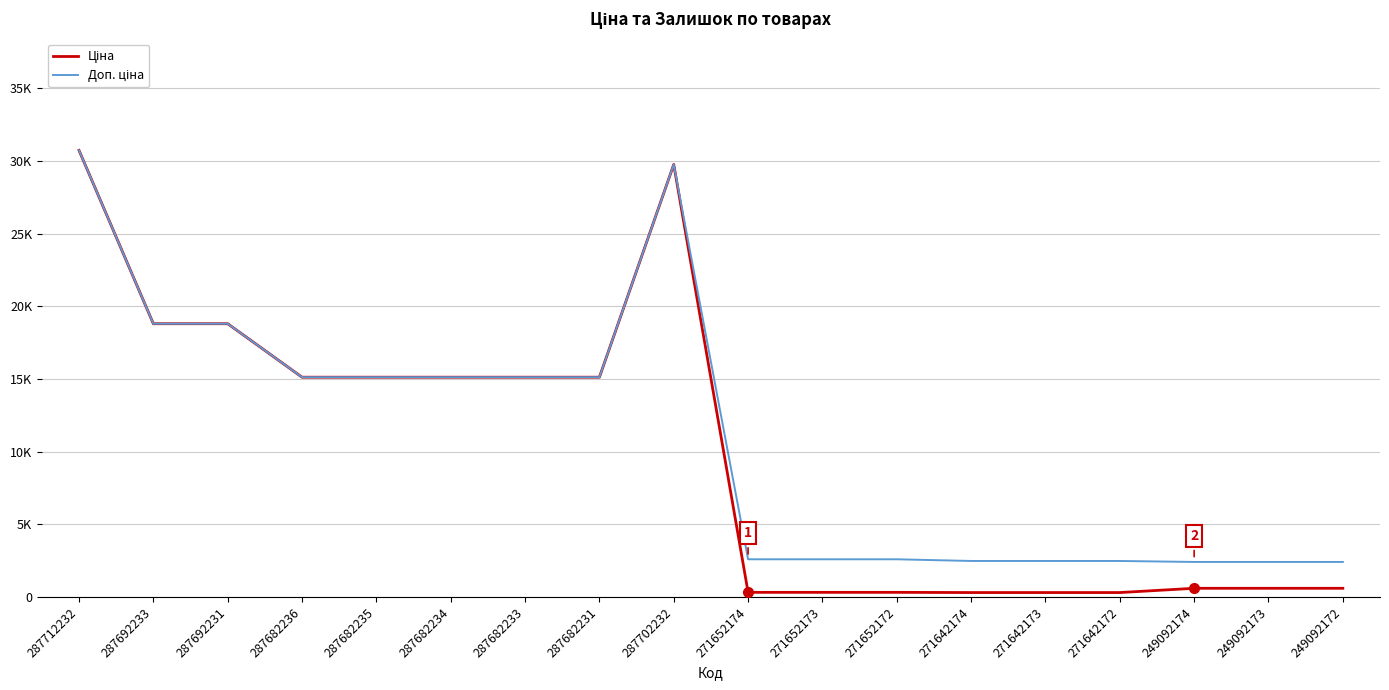

Is this an area chart (filled region under the line)?

No